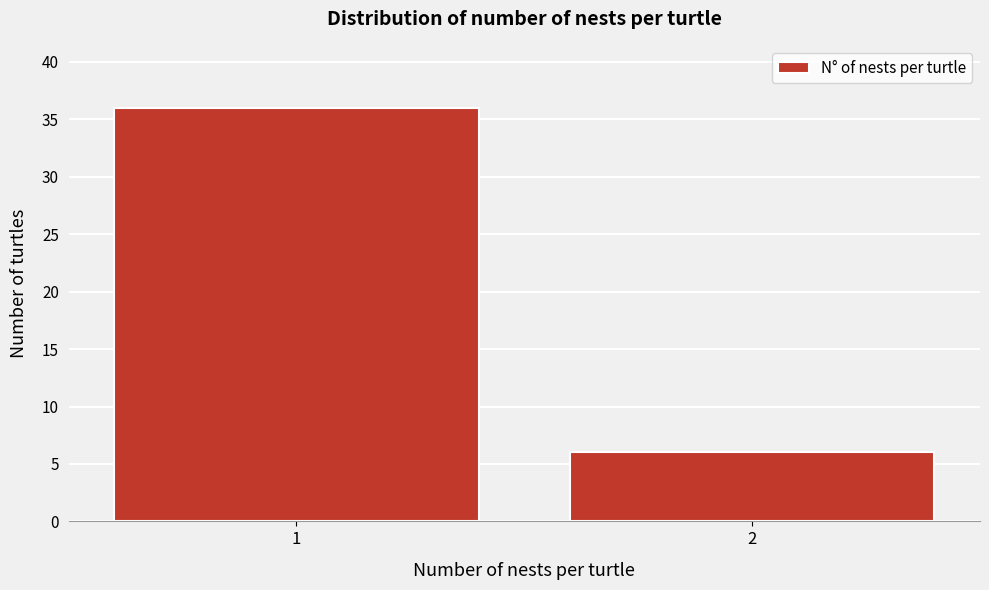

Reading left to right, transcribe all the data shown in this chart.

1=36	2=6